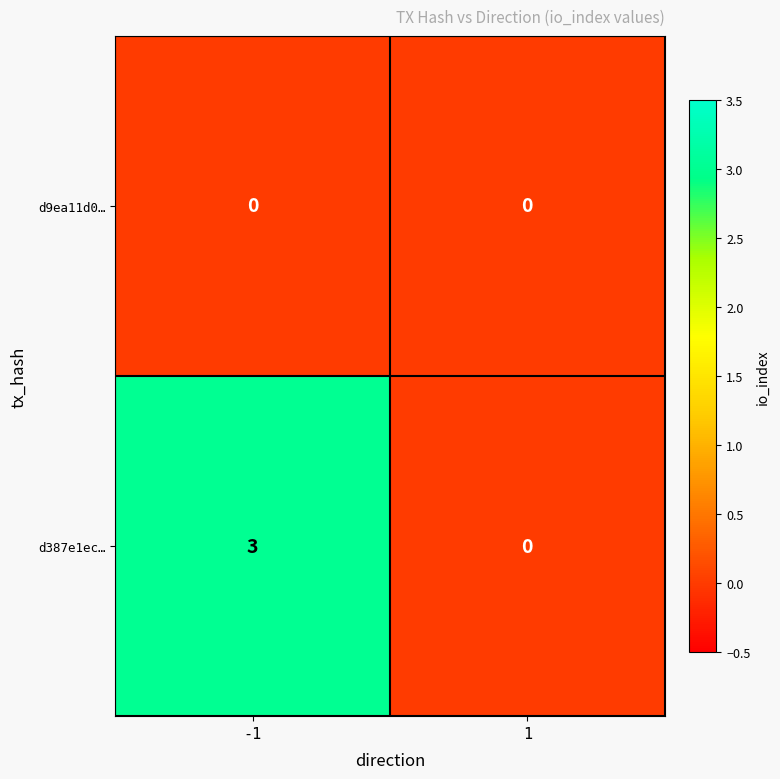

Reading left to right, what are all the values shown in this chart?

d9ea11d0…: -1=0	1=0
d387e1ec…: -1=3	1=0